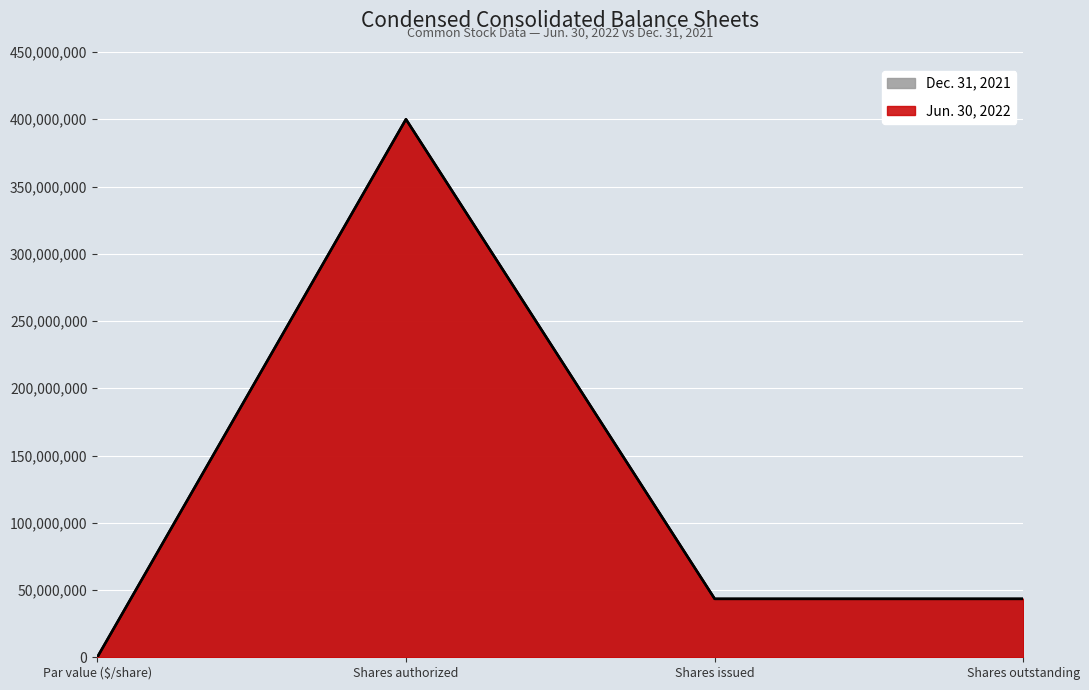

At which label does Dec. 31, 2021 reach its minimum?

Par value ($/share)